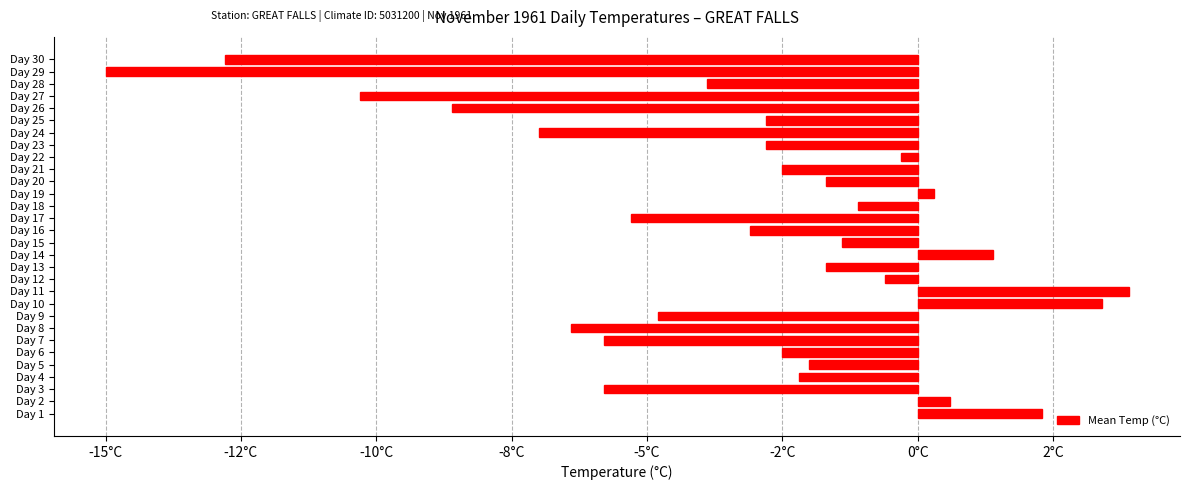

What is the sum of all values?

-98.5